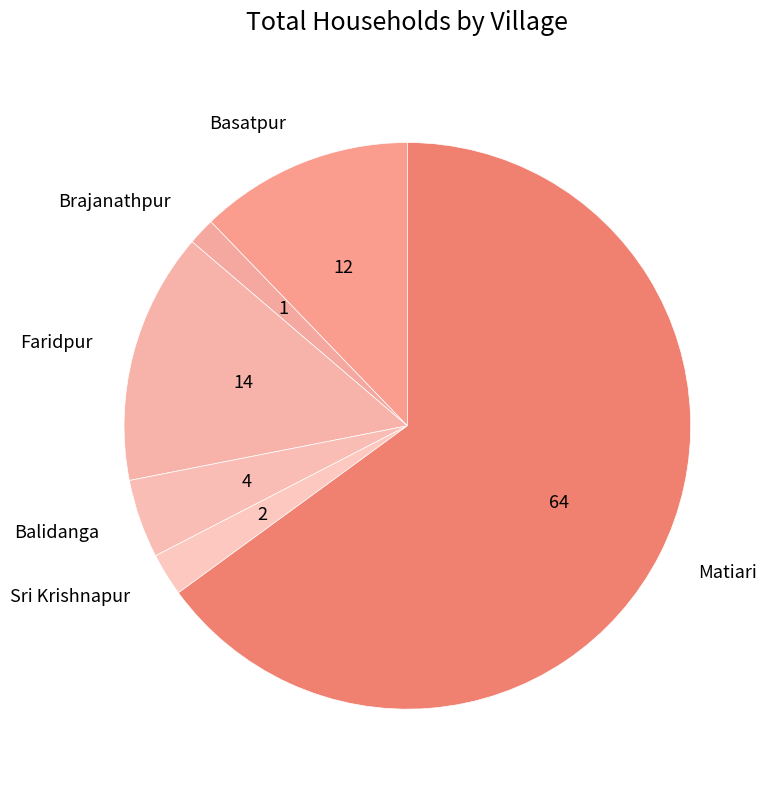

True or false: Sri Krishnapur accounts for 2% of the total.

True